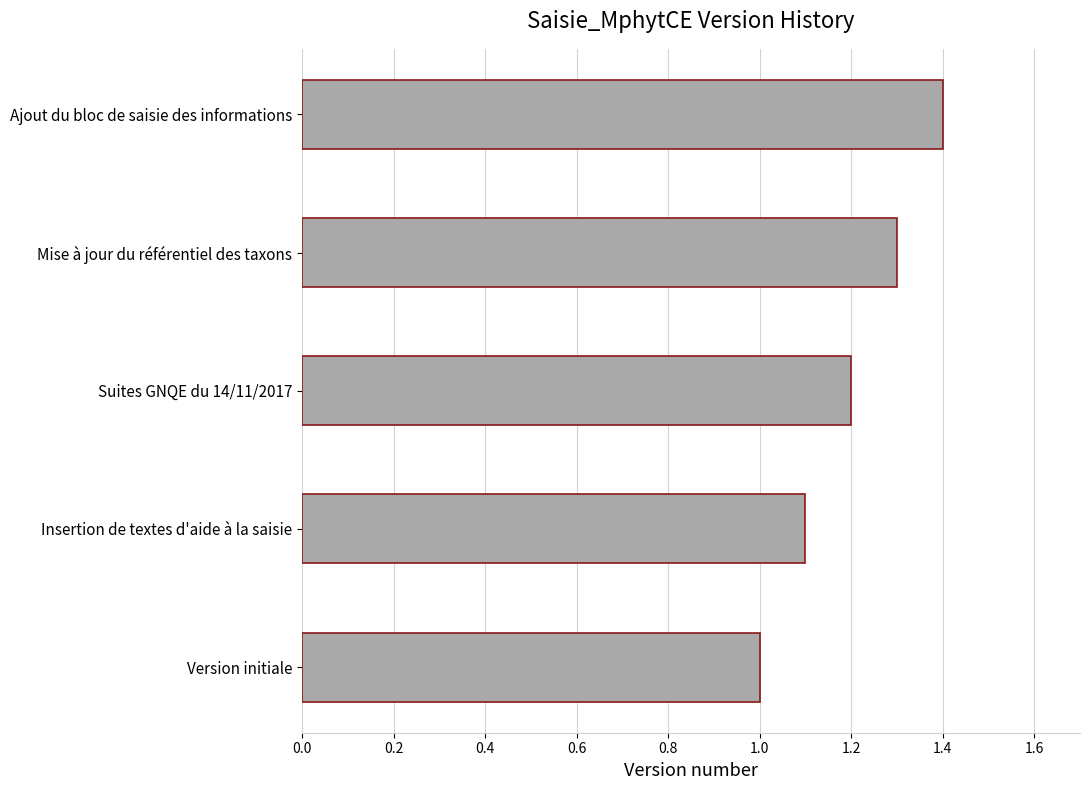

Reading bottom to top, list all the values displayed in this chart.

1.0	1.1	1.2	1.3	1.4